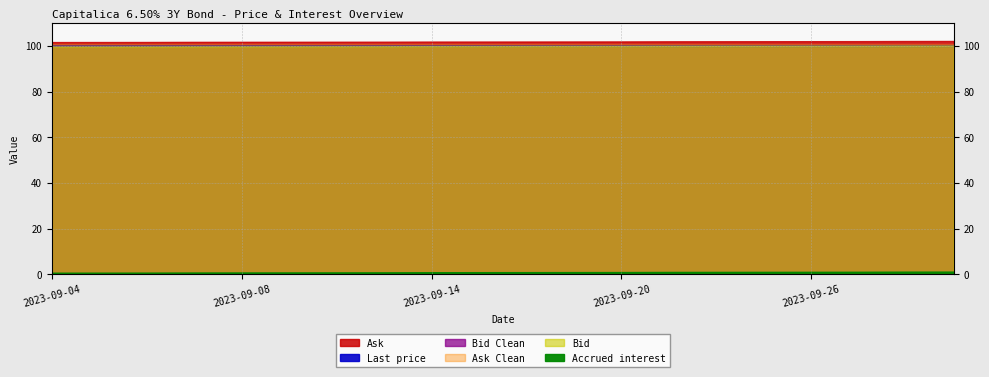

What is the sum of all Last price values?

2010.4